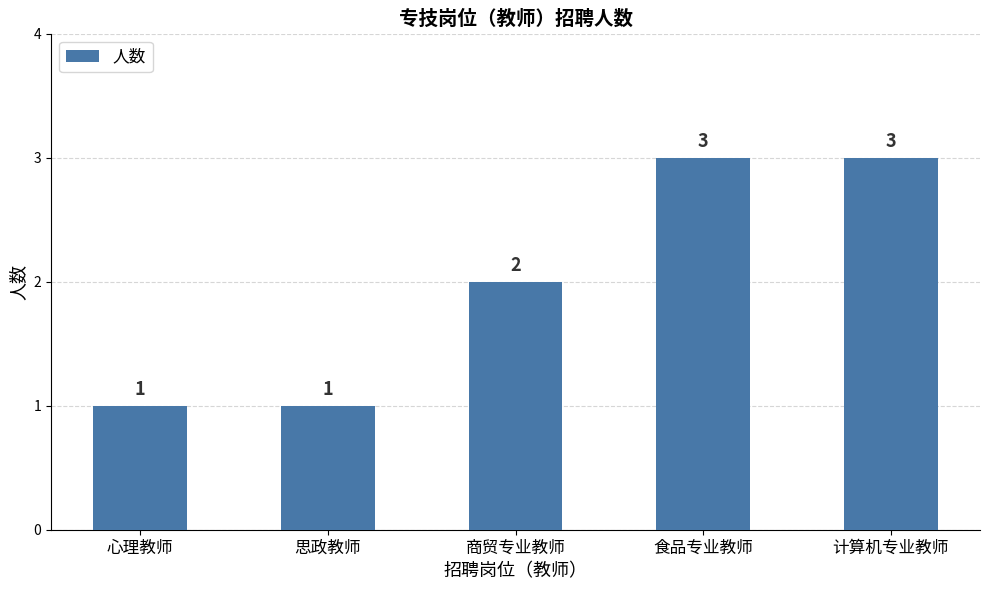

At which label is the value closest to 2?

商贸专业教师